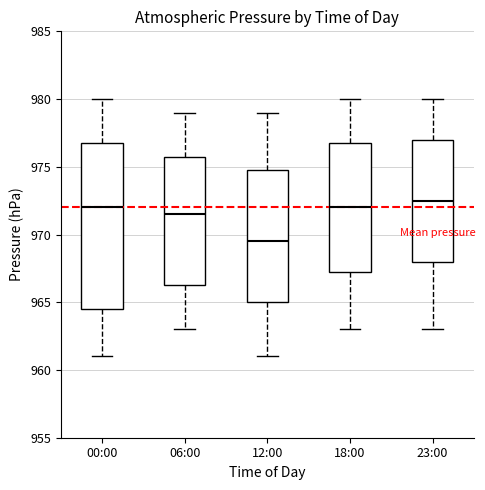

Reading left to right, read every box against the y-axis: the position of its median line, the range the box covers, and the ends of its whiskers. The values are not printed on the chart, so give them approximately, as read against the axis.

00:00: median 972.0, box 964.5 to 977.0, whiskers 961.0 to 980.0
06:00: median 971.5, box 966.5 to 976.0, whiskers 963.0 to 979.0
12:00: median 969.5, box 965.0 to 975.0, whiskers 961.0 to 979.0
18:00: median 972.0, box 967.5 to 977.0, whiskers 963.0 to 980.0
23:00: median 972.5, box 968.0 to 977.0, whiskers 963.0 to 980.0